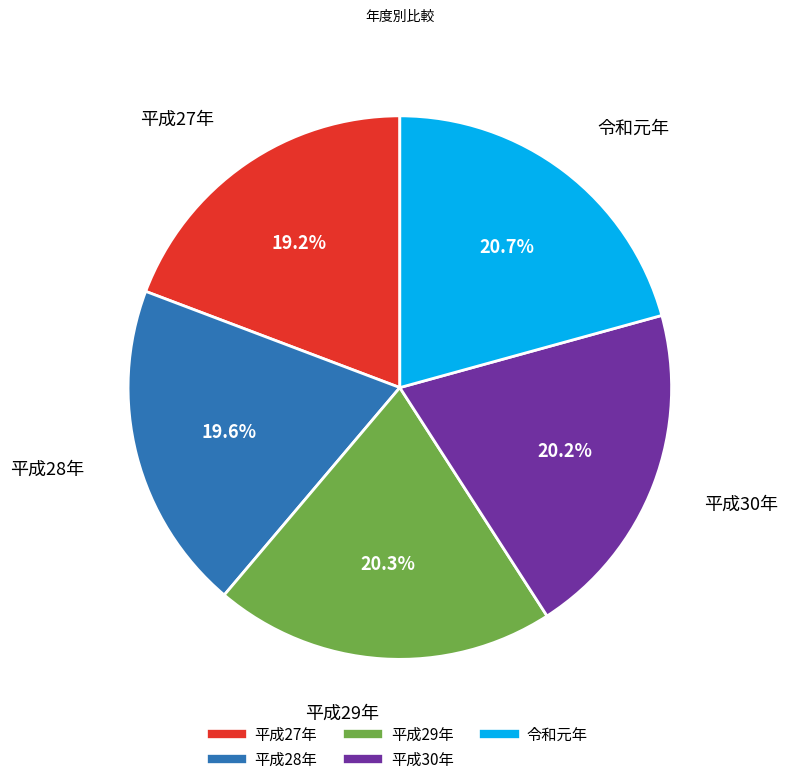

To the nearest percent, what is the difference between the 平成30年 and 平成27年 slice percentages?

1%